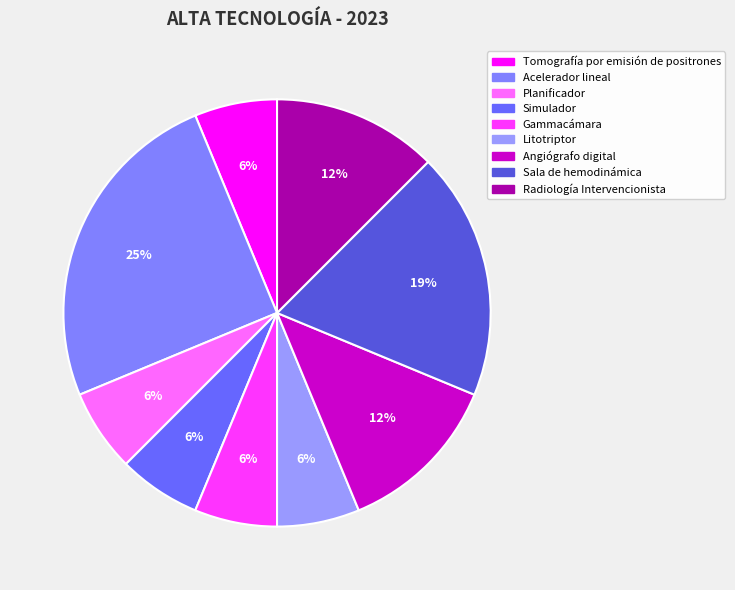

To the nearest percent, what is the average slice percentage?

11%